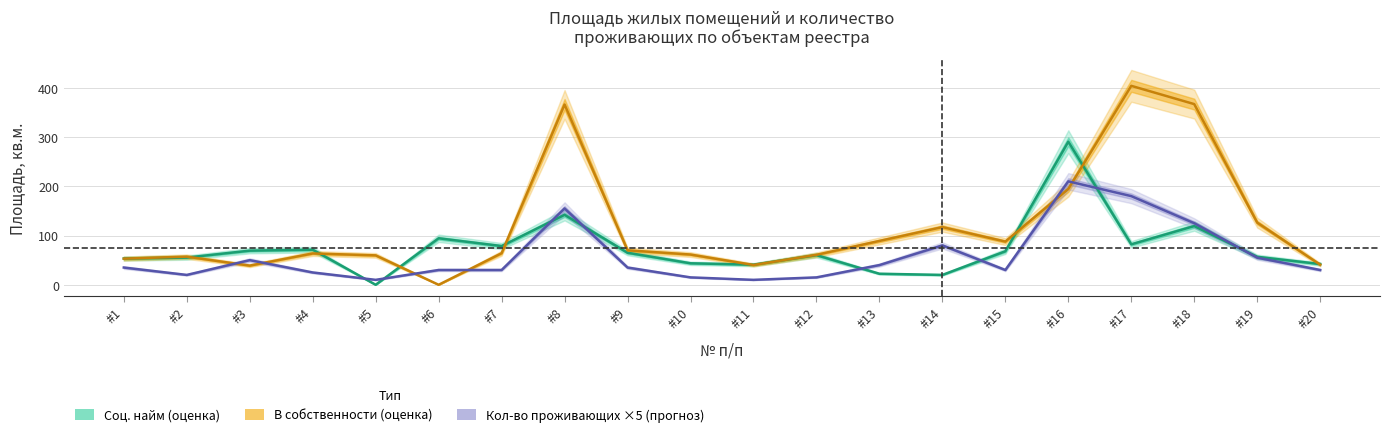

What is the value of the Кол-во проживающих point at the 10th from the left?

15.0